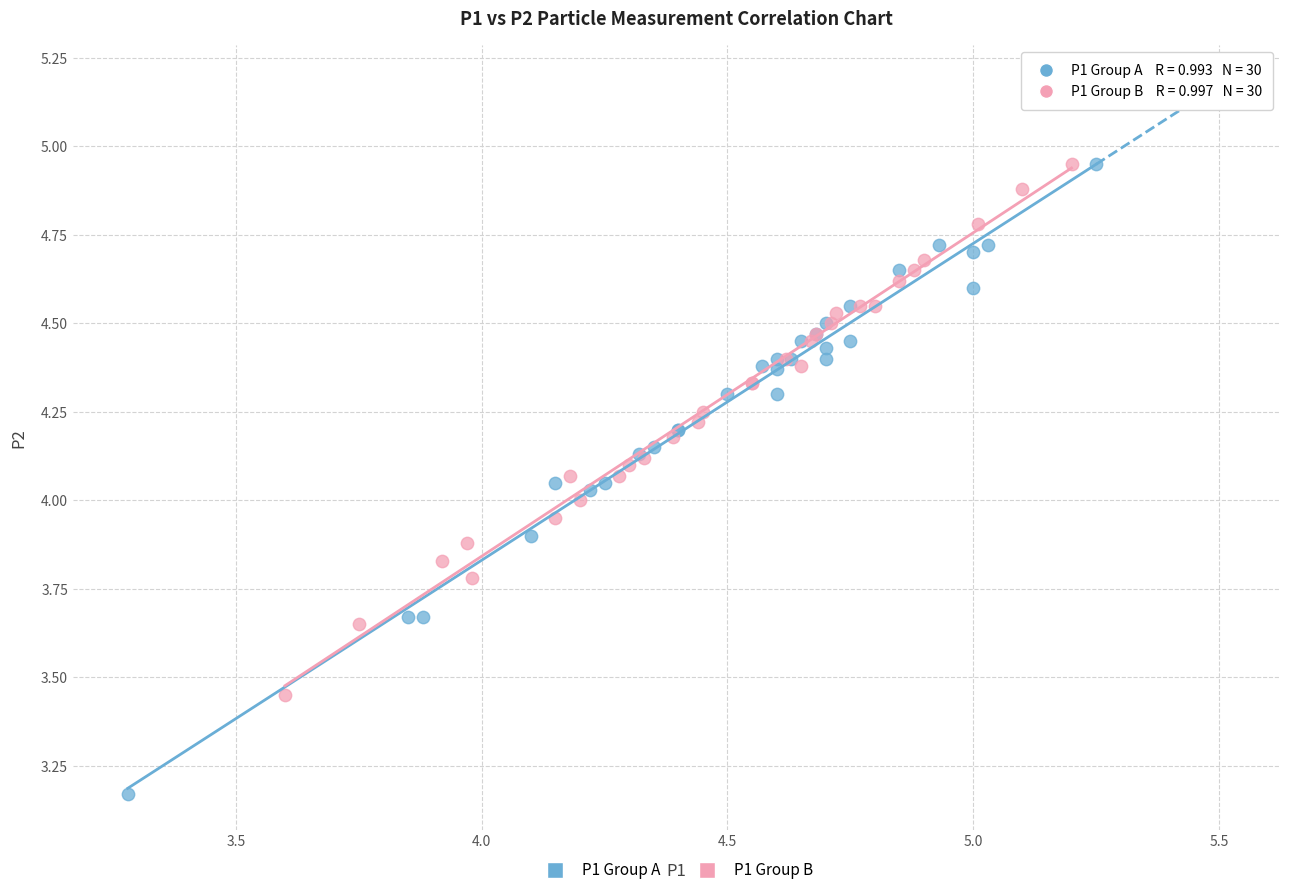

Which series has the largest Y range (max minus min)?

P1 Group A